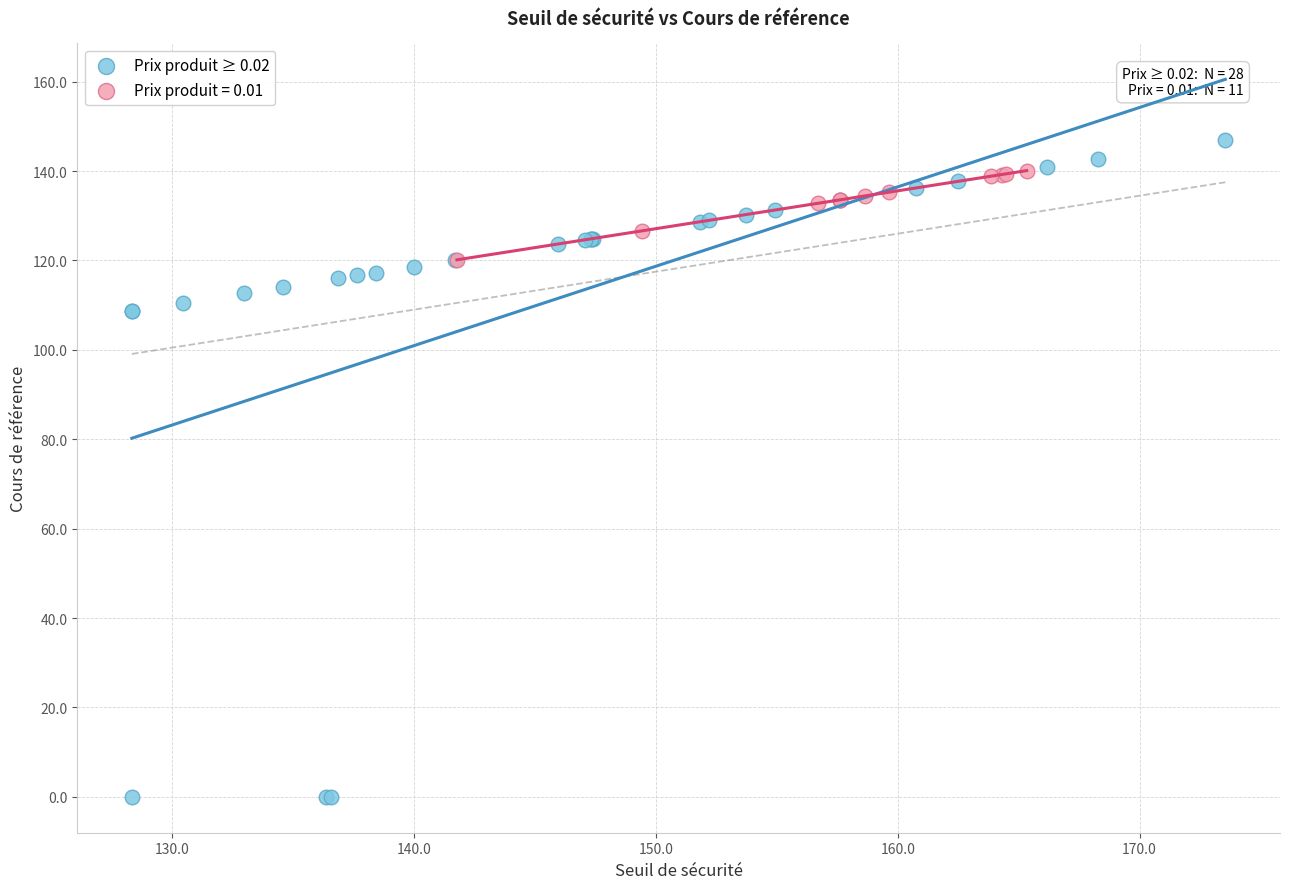

Which series has the widest spread of Y values?

Prix produit ≥ 0.02